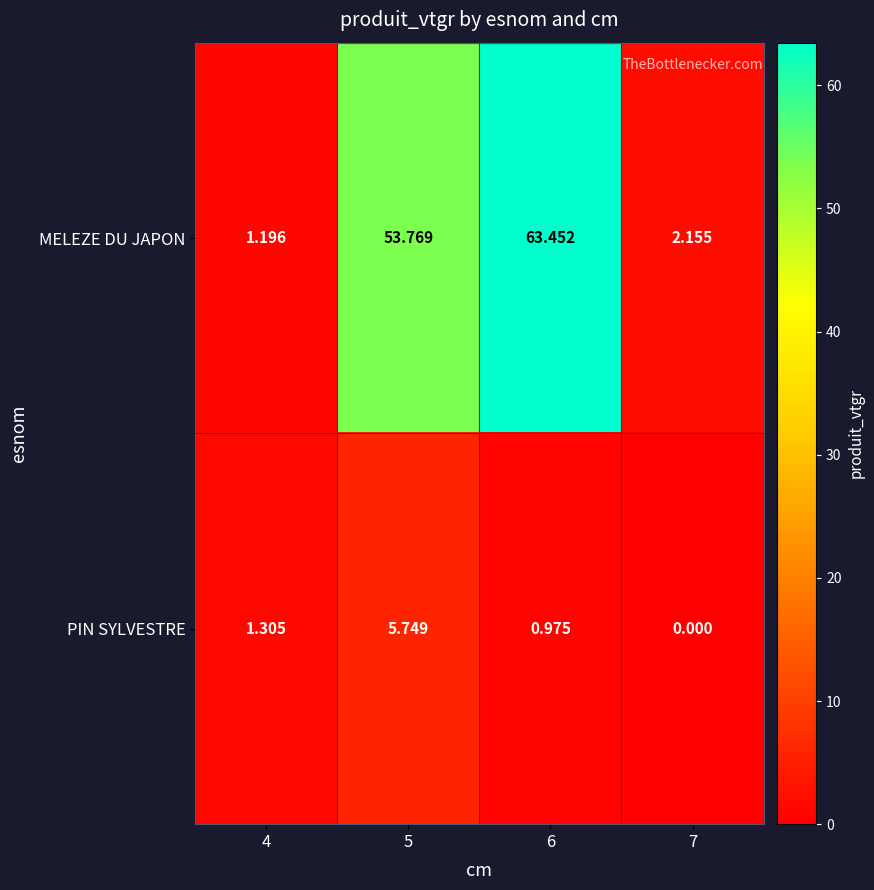

Which series has the largest total across all categories?

MELEZE DU JAPON